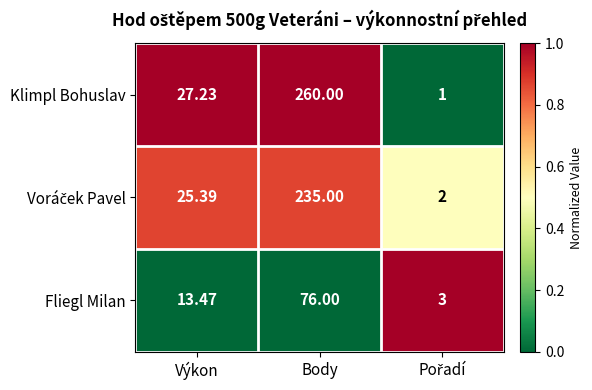

Which series has the widest spread of values?

Klimpl Bohuslav